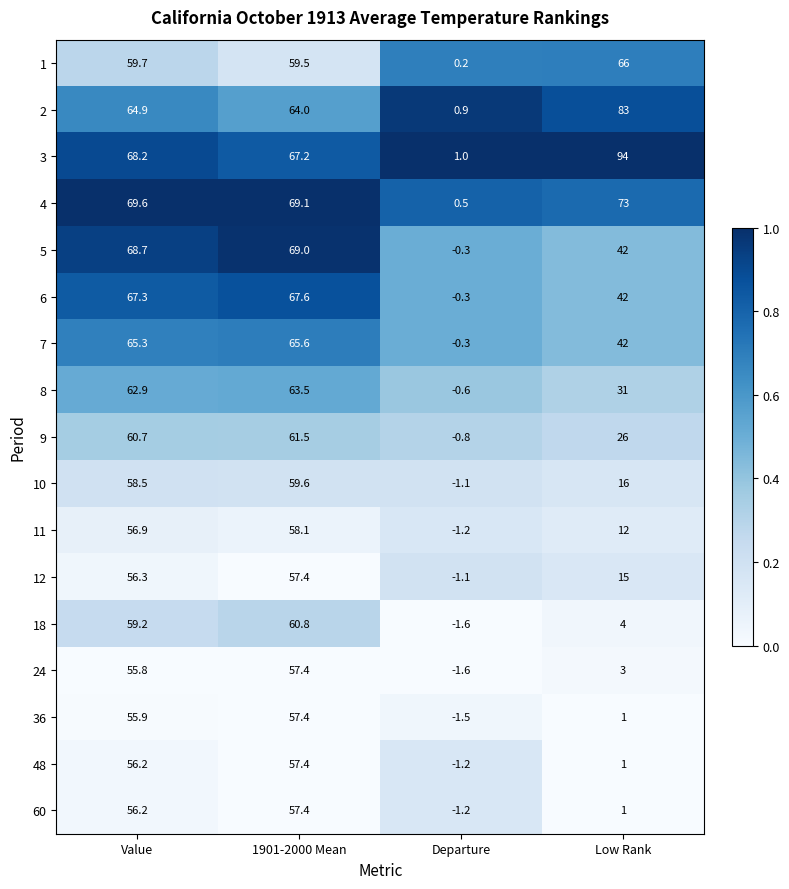

At which label does 11 first exceed 56?

Value